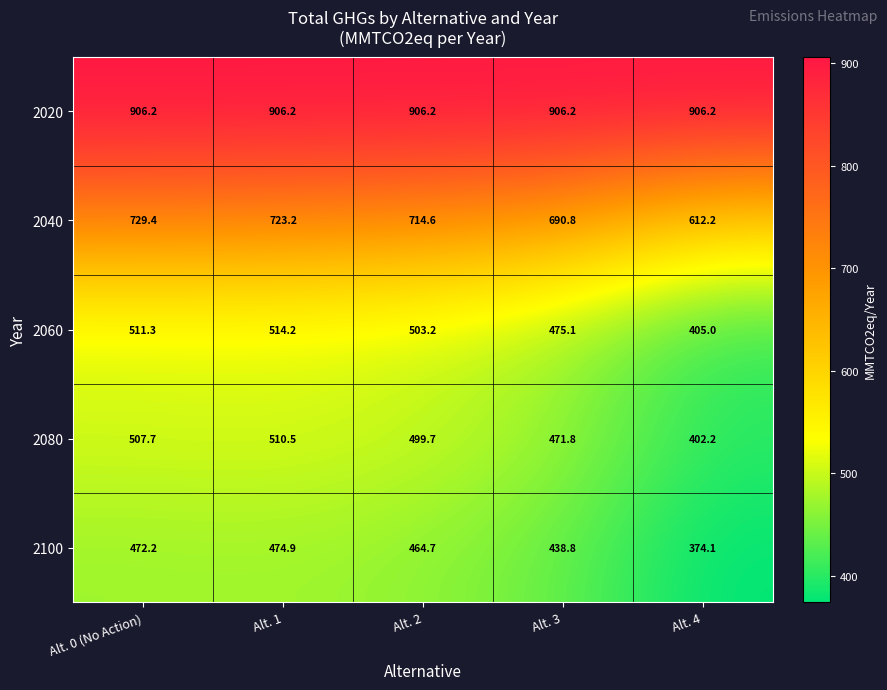

Which series has the largest range (max minus min)?

2040